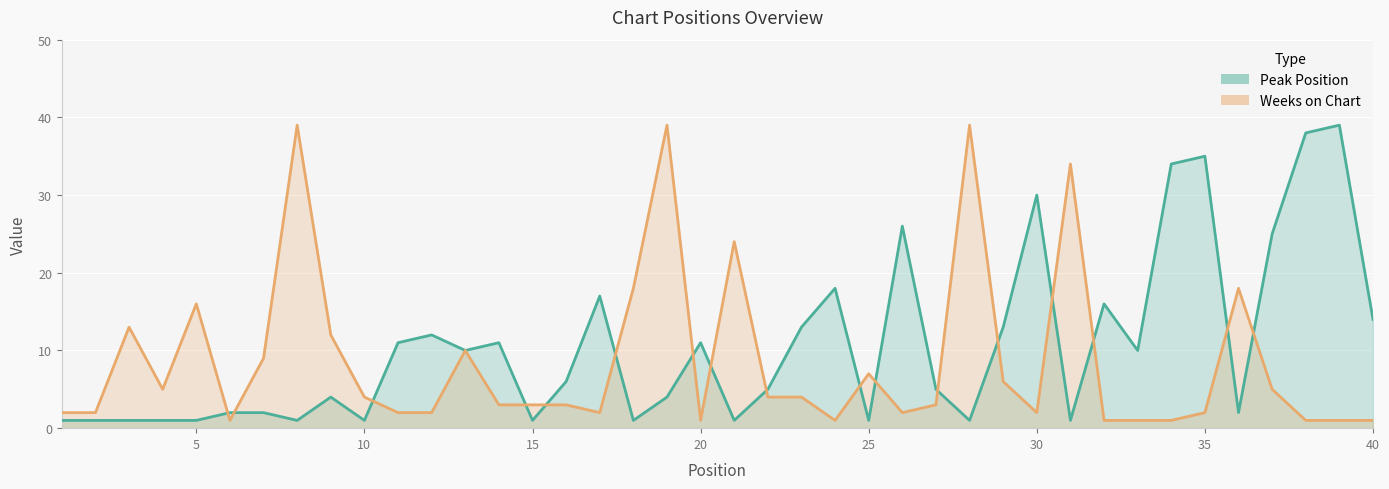

Is it true that Peak Position equals 8 at 26?

False